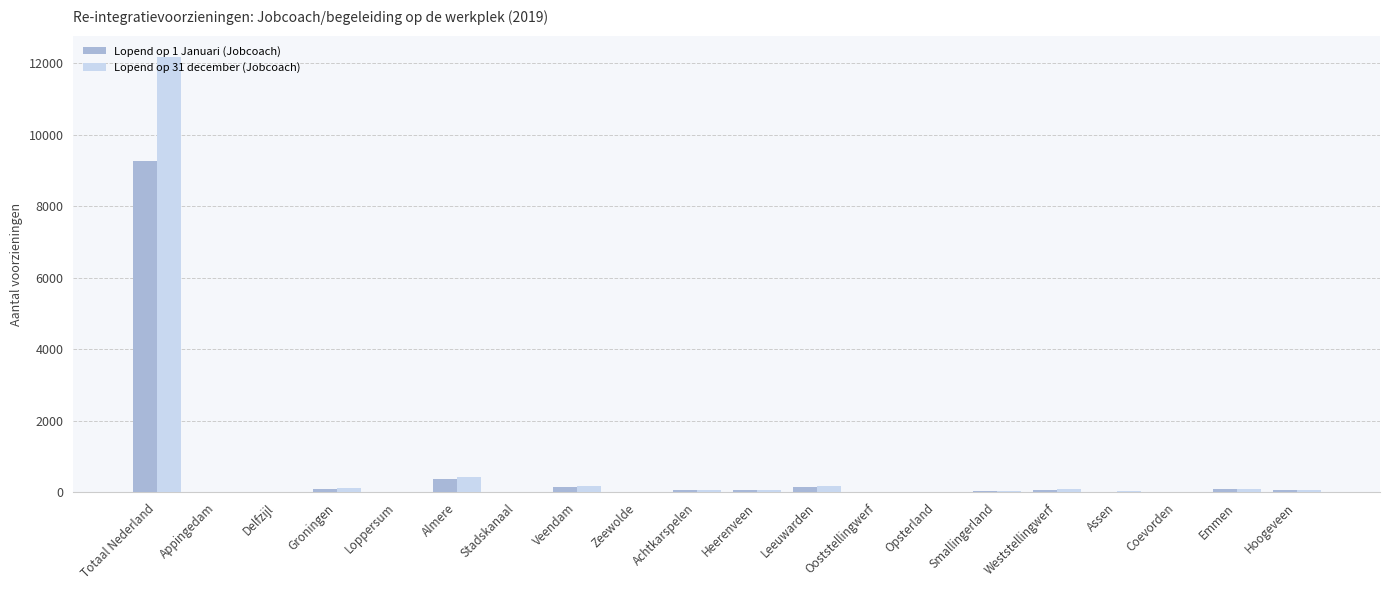

Which series has the largest range (max minus min)?

Lopend op 31 december (Jobcoach)